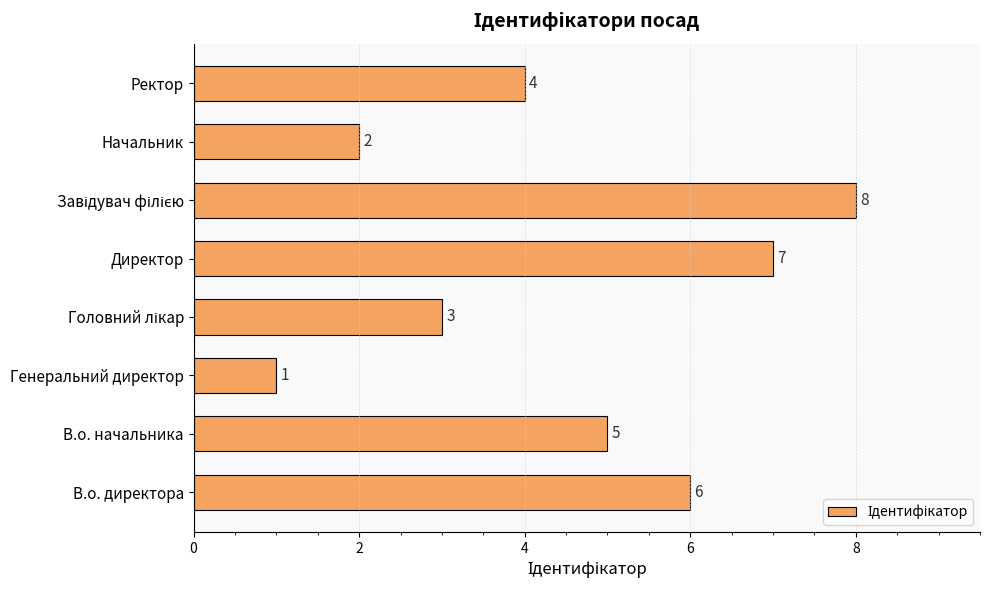

The value at Директор is 11. True or false?

False